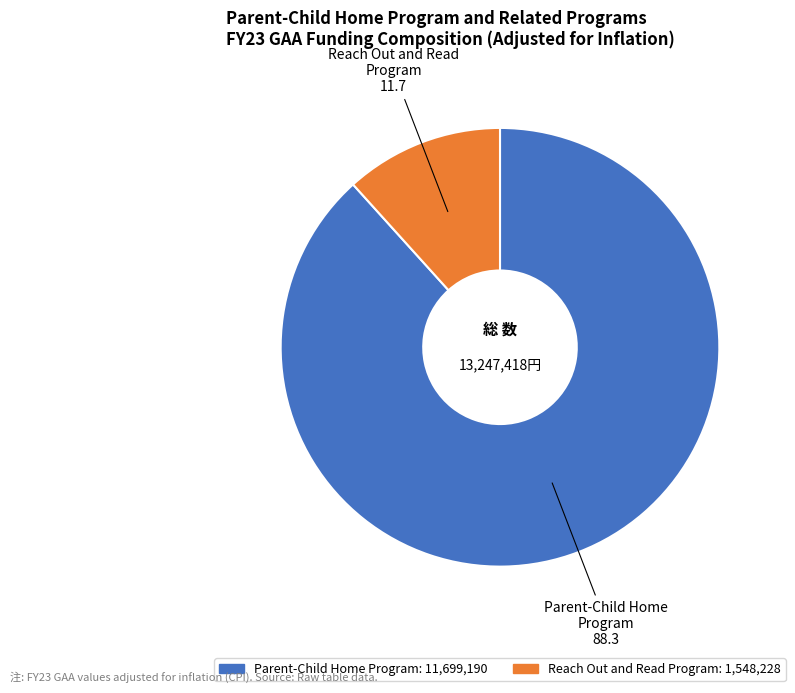

Is there a majority slice in this chart?

Yes